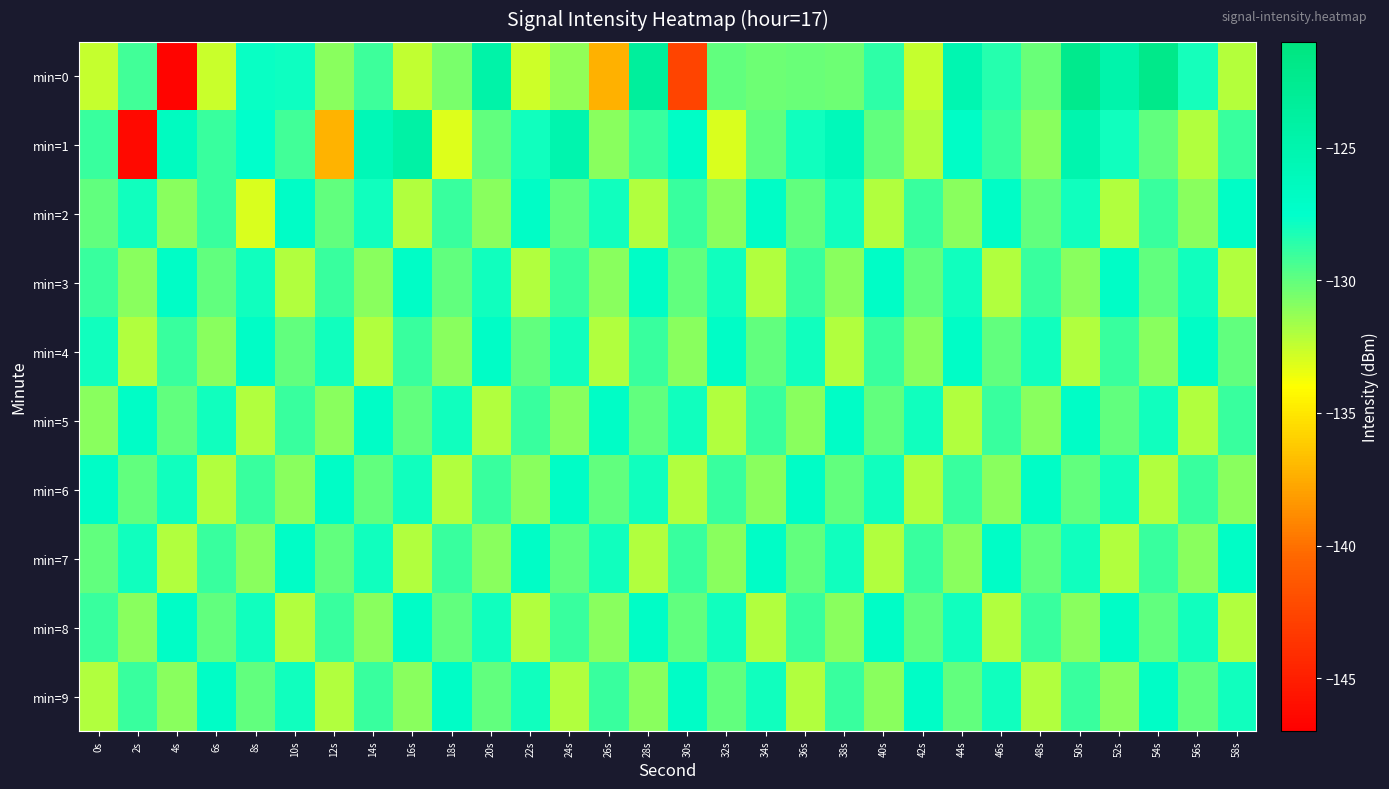

Reading left to right, list all the values displayed in this chart.

min=0: 0s=-132.5	2s=-129.2	4s=-146.7	6s=-132.7	8s=-127.8	10s=-127.9	12s=-131.0	14s=-129.1	16s=-132.5	18s=-130.6	20s=-124.5	22s=-132.7	24s=-131.2	26s=-137.3	28s=-123.5	30s=-142.6	32s=-129.9	34s=-130.3	36s=-130.2	38s=-130.3	40s=-128.7	42s=-132.5	44s=-125.3	46s=-128.5	48s=-130.2	50s=-122.3	52s=-124.8	54s=-121.9	56s=-128.1	58s=-132.1
min=1: 0s=-128.9	2s=-146.3	4s=-126.5	6s=-128.9	8s=-127.5	10s=-129.2	12s=-137.2	14s=-125.9	16s=-124.3	18s=-133.1	20s=-130.0	22s=-128.0	24s=-125.0	26s=-131.0	28s=-129.0	30s=-127.0	32s=-133.0	34s=-130.0	36s=-128.0	38s=-126.0	40s=-130.0	42s=-132.0	44s=-127.0	46s=-129.0	48s=-131.0	50s=-125.0	52s=-128.0	54s=-130.0	56s=-132.0	58s=-129.0
min=2: 0s=-130.0	2s=-128.0	4s=-131.0	6s=-129.0	8s=-133.0	10s=-127.0	12s=-130.0	14s=-128.0	16s=-132.0	18s=-129.0	20s=-131.0	22s=-127.0	24s=-130.0	26s=-128.0	28s=-132.0	30s=-129.0	32s=-131.0	34s=-127.0	36s=-130.0	38s=-128.0	40s=-132.0	42s=-129.0	44s=-131.0	46s=-127.0	48s=-130.0	50s=-128.0	52s=-132.0	54s=-129.0	56s=-131.0	58s=-127.0
min=3: 0s=-129.0	2s=-131.0	4s=-127.0	6s=-130.0	8s=-128.0	10s=-132.0	12s=-129.0	14s=-131.0	16s=-127.0	18s=-130.0	20s=-128.0	22s=-132.0	24s=-129.0	26s=-131.0	28s=-127.0	30s=-130.0	32s=-128.0	34s=-132.0	36s=-129.0	38s=-131.0	40s=-127.0	42s=-130.0	44s=-128.0	46s=-132.0	48s=-129.0	50s=-131.0	52s=-127.0	54s=-130.0	56s=-128.0	58s=-132.0
min=4: 0s=-128.0	2s=-132.0	4s=-129.0	6s=-131.0	8s=-127.0	10s=-130.0	12s=-128.0	14s=-132.0	16s=-129.0	18s=-131.0	20s=-127.0	22s=-130.0	24s=-128.0	26s=-132.0	28s=-129.0	30s=-131.0	32s=-127.0	34s=-130.0	36s=-128.0	38s=-132.0	40s=-129.0	42s=-131.0	44s=-127.0	46s=-130.0	48s=-128.0	50s=-132.0	52s=-129.0	54s=-131.0	56s=-127.0	58s=-130.0
min=5: 0s=-131.0	2s=-127.0	4s=-130.0	6s=-128.0	8s=-132.0	10s=-129.0	12s=-131.0	14s=-127.0	16s=-130.0	18s=-128.0	20s=-132.0	22s=-129.0	24s=-131.0	26s=-127.0	28s=-130.0	30s=-128.0	32s=-132.0	34s=-129.0	36s=-131.0	38s=-127.0	40s=-130.0	42s=-128.0	44s=-132.0	46s=-129.0	48s=-131.0	50s=-127.0	52s=-130.0	54s=-128.0	56s=-132.0	58s=-129.0
min=6: 0s=-127.0	2s=-130.0	4s=-128.0	6s=-132.0	8s=-129.0	10s=-131.0	12s=-127.0	14s=-130.0	16s=-128.0	18s=-132.0	20s=-129.0	22s=-131.0	24s=-127.0	26s=-130.0	28s=-128.0	30s=-132.0	32s=-129.0	34s=-131.0	36s=-127.0	38s=-130.0	40s=-128.0	42s=-132.0	44s=-129.0	46s=-131.0	48s=-127.0	50s=-130.0	52s=-128.0	54s=-132.0	56s=-129.0	58s=-131.0
min=7: 0s=-130.0	2s=-128.0	4s=-132.0	6s=-129.0	8s=-131.0	10s=-127.0	12s=-130.0	14s=-128.0	16s=-132.0	18s=-129.0	20s=-131.0	22s=-127.0	24s=-130.0	26s=-128.0	28s=-132.0	30s=-129.0	32s=-131.0	34s=-127.0	36s=-130.0	38s=-128.0	40s=-132.0	42s=-129.0	44s=-131.0	46s=-127.0	48s=-130.0	50s=-128.0	52s=-132.0	54s=-129.0	56s=-131.0	58s=-127.0
min=8: 0s=-129.0	2s=-131.0	4s=-127.0	6s=-130.0	8s=-128.0	10s=-132.0	12s=-129.0	14s=-131.0	16s=-127.0	18s=-130.0	20s=-128.0	22s=-132.0	24s=-129.0	26s=-131.0	28s=-127.0	30s=-130.0	32s=-128.0	34s=-132.0	36s=-129.0	38s=-131.0	40s=-127.0	42s=-130.0	44s=-128.0	46s=-132.0	48s=-129.0	50s=-131.0	52s=-127.0	54s=-130.0	56s=-128.0	58s=-132.0
min=9: 0s=-132.0	2s=-129.0	4s=-131.0	6s=-127.0	8s=-130.0	10s=-128.0	12s=-132.0	14s=-129.0	16s=-131.0	18s=-127.0	20s=-130.0	22s=-128.0	24s=-132.0	26s=-129.0	28s=-131.0	30s=-127.0	32s=-130.0	34s=-128.0	36s=-132.0	38s=-129.0	40s=-131.0	42s=-127.0	44s=-130.0	46s=-128.0	48s=-132.0	50s=-129.0	52s=-131.0	54s=-127.0	56s=-130.0	58s=-128.0